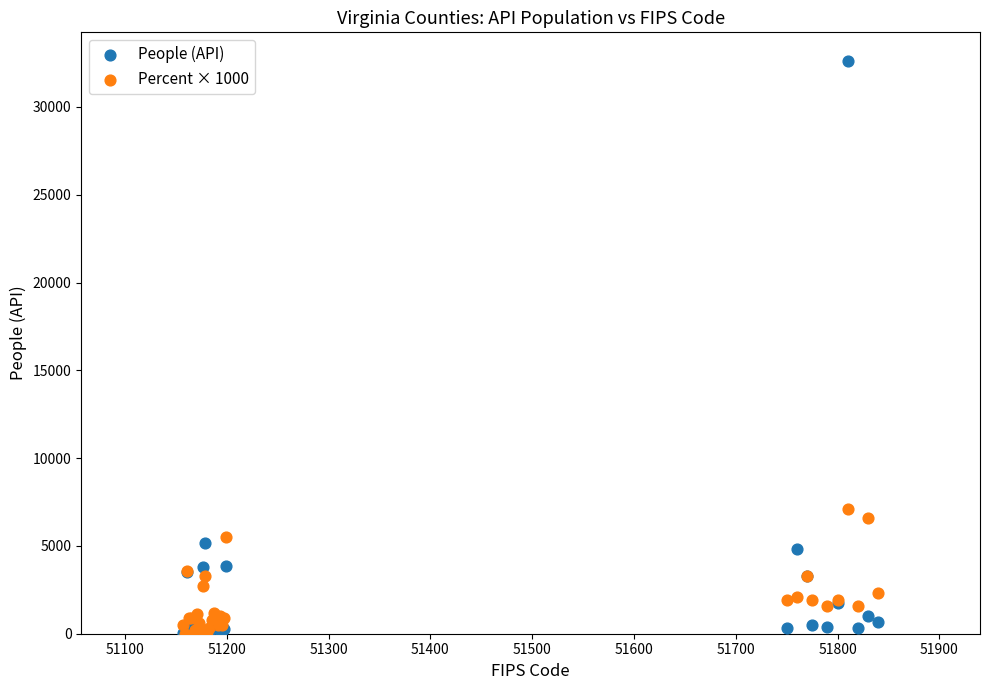

Across all series, what Y value is closest to 16308?

7100